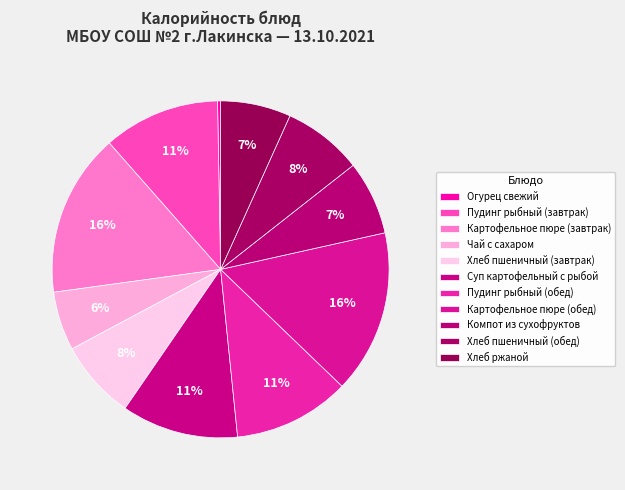

Between Огурец свежий and Хлеб пшеничный (обед), which is larger?

Хлеб пшеничный (обед)